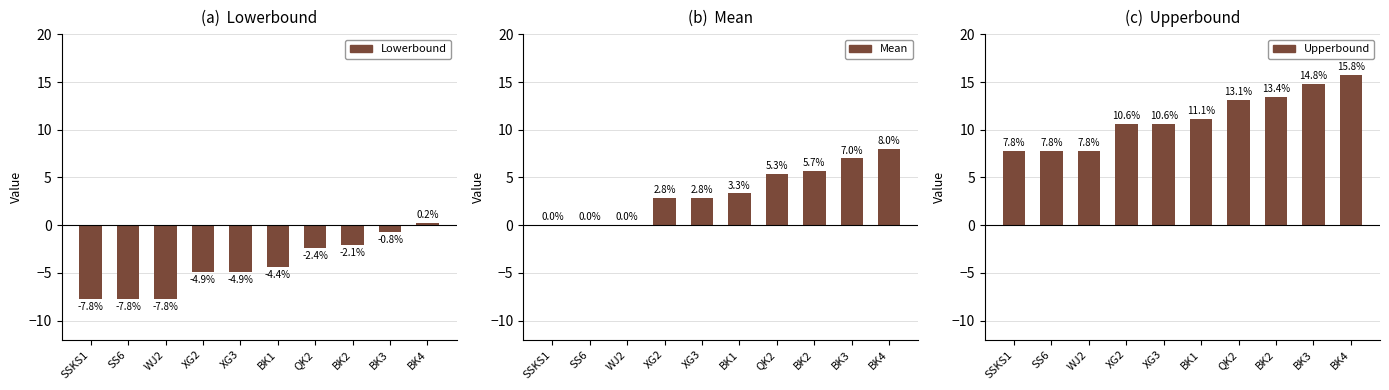

Reading left to right, list all the values displayed in this chart.

Lowerbound: -7.8	-7.8	-7.8	-4.9	-4.9	-4.4	-2.4	-2.1	-0.8	0.2
Mean: 0.0	0.0	0.0	2.8	2.8	3.3	5.3	5.7	7.0	8.0
Upperbound: 7.8	7.8	7.8	10.6	10.6	11.1	13.1	13.4	14.8	15.8